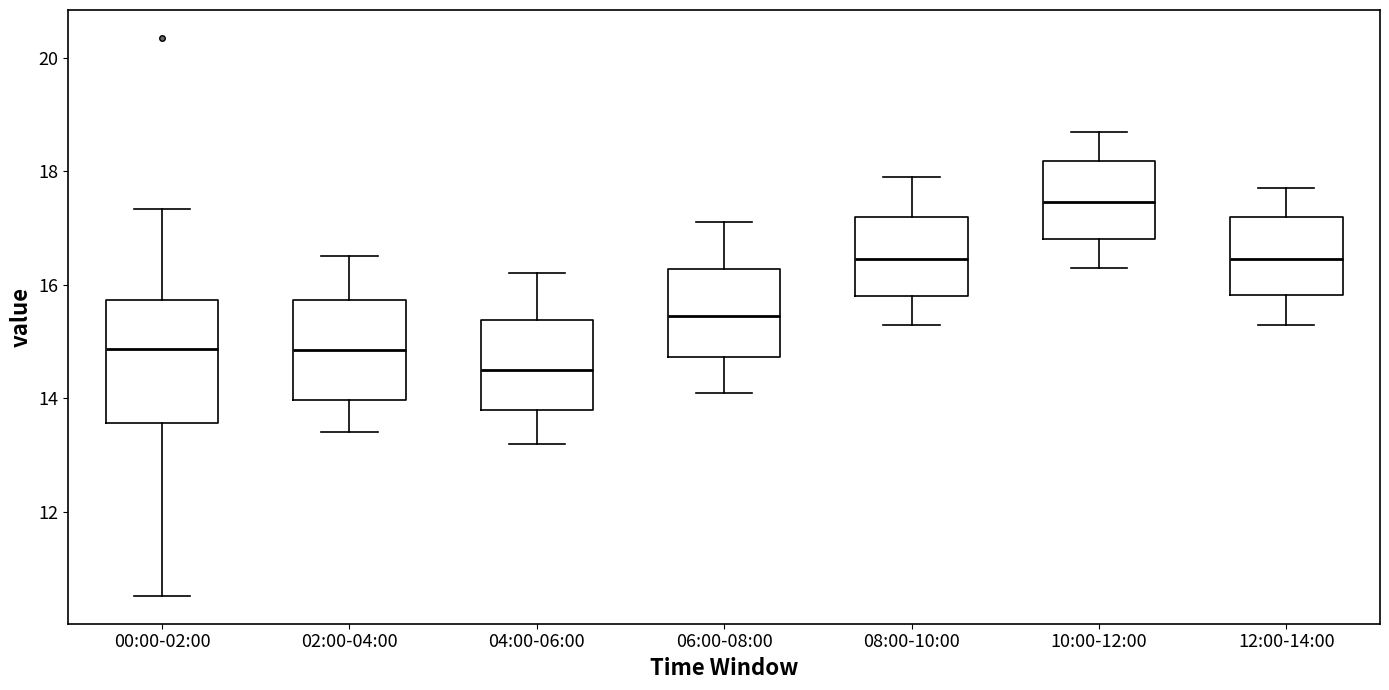

Reading left to right, read every box against the y-axis: the position of its median line, the range the box covers, and the ends of its whiskers. The values are not printed on the chart, so give them approximately, as read against the axis.

00:00-02:00: median 14.8, box 13.6 to 15.8, whiskers 10.6 to 17.4
02:00-04:00: median 14.8, box 14.0 to 15.8, whiskers 13.4 to 16.6
04:00-06:00: median 14.6, box 13.8 to 15.4, whiskers 13.2 to 16.2
06:00-08:00: median 15.4, box 14.8 to 16.2, whiskers 14.2 to 17.2
08:00-10:00: median 16.4, box 15.8 to 17.2, whiskers 15.4 to 18.0
10:00-12:00: median 17.4, box 16.8 to 18.2, whiskers 16.4 to 18.8
12:00-14:00: median 16.4, box 15.8 to 17.2, whiskers 15.4 to 17.8